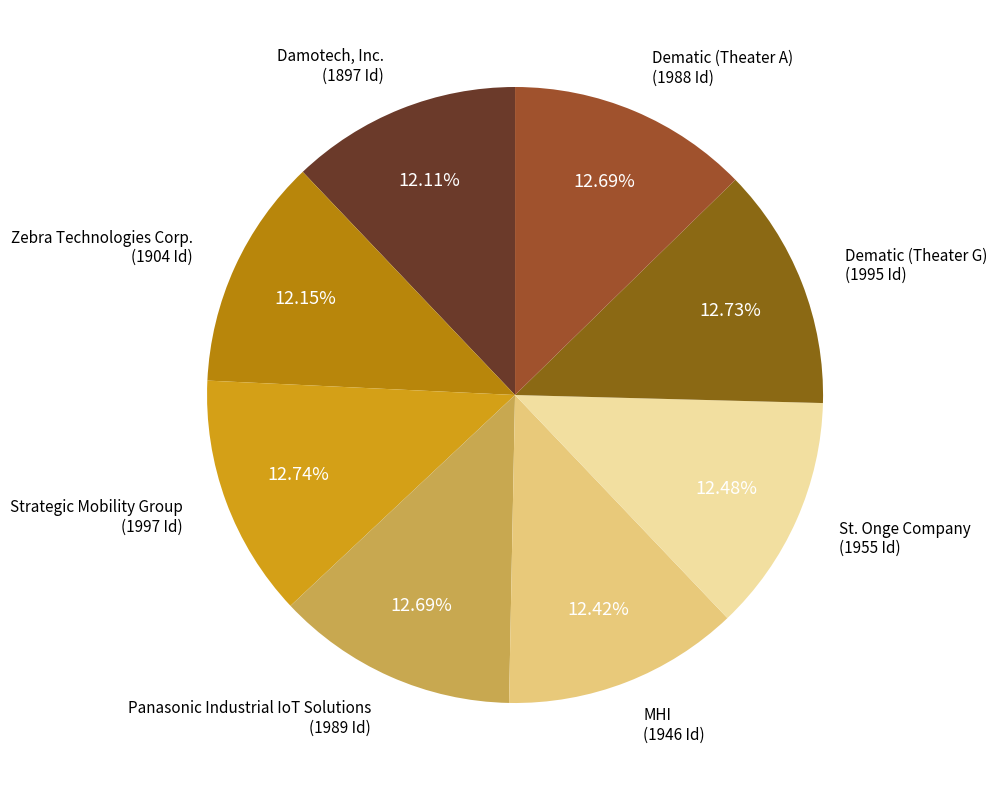

What is the ratio of the value at Zebra Technologies Corp. to the value at MHI?

1.0